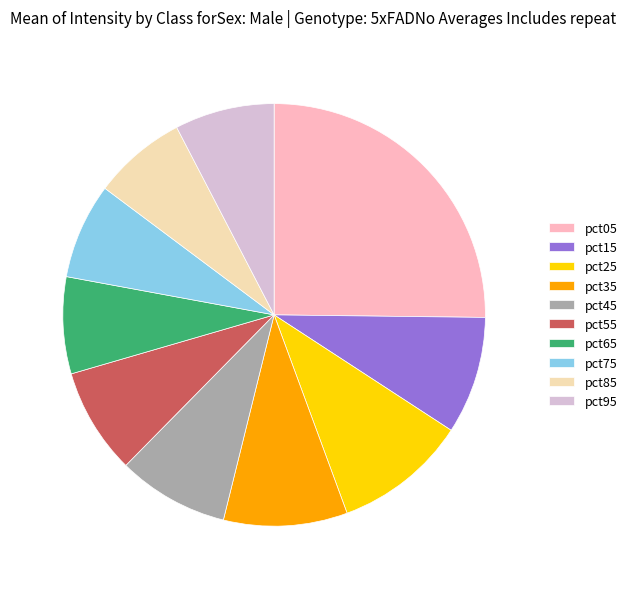

Combined, do pct35 and pct25 account for over 50%?

No